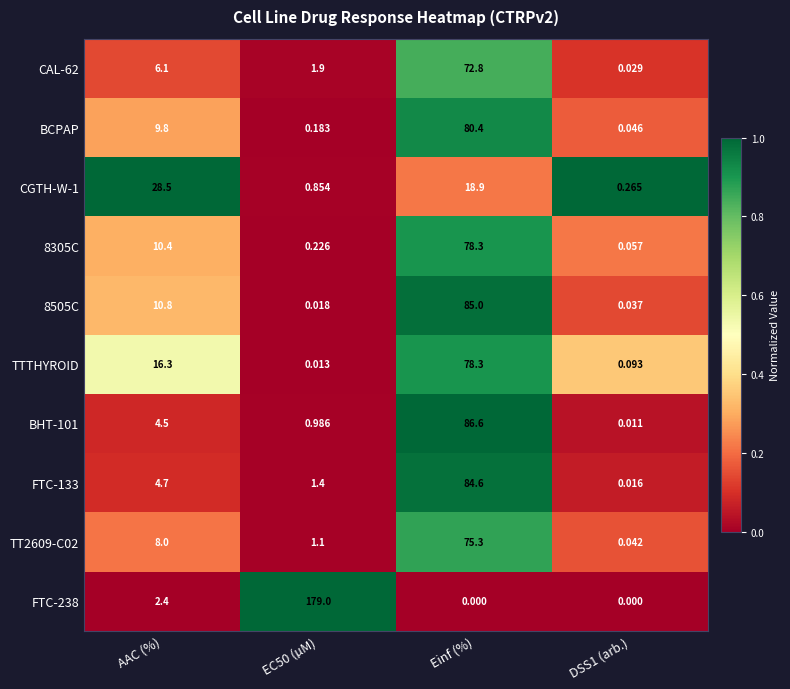

At which category is the sum across all series the highest?

Einf (%)